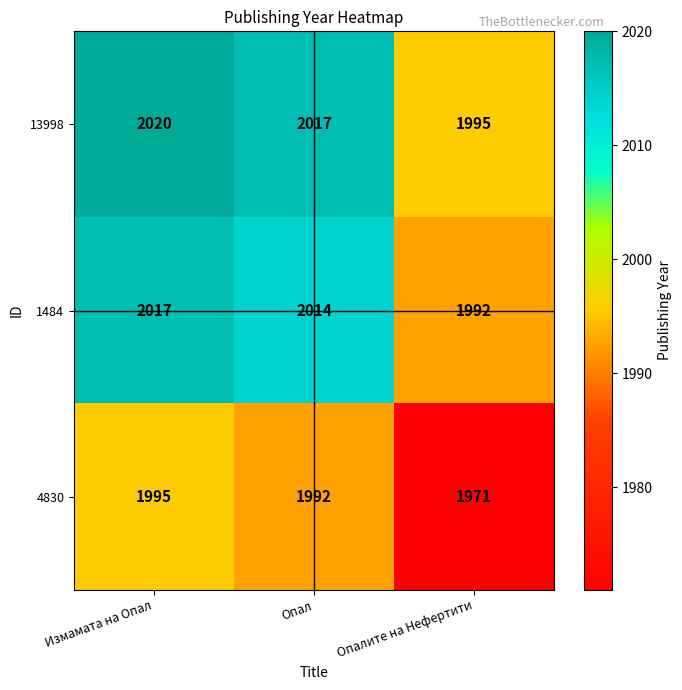

What is the sum of the 1484 values at Измамата на Опал and Опалите на Нефертити?

4009